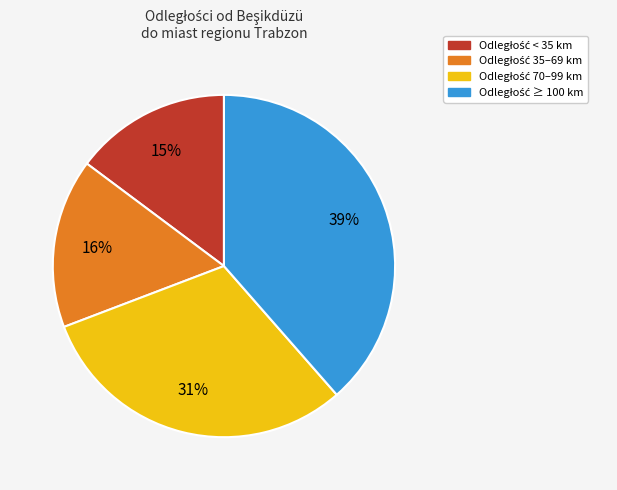

How many slices are in this pie chart?

4